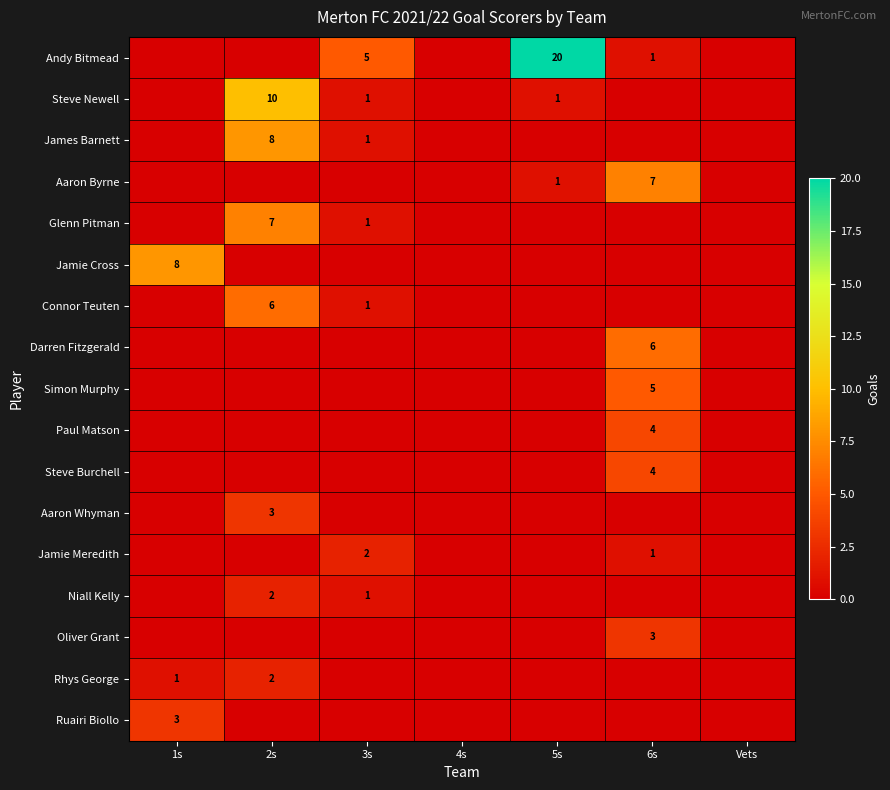

How many Connor Teuten values are between 0 and 1?

6